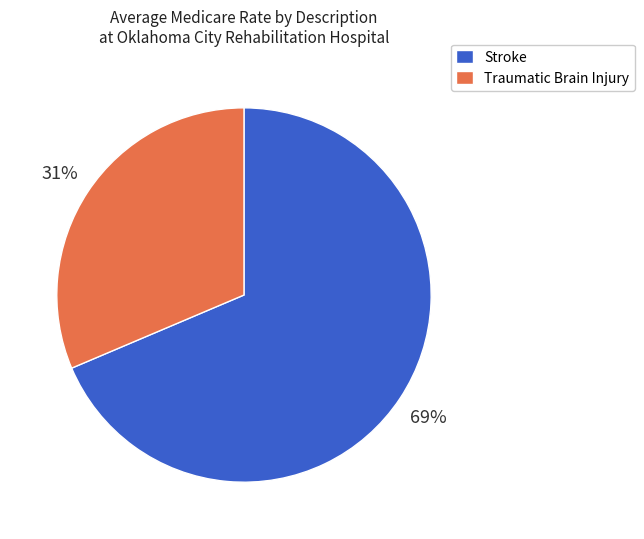

To the nearest percent, what is the average slice percentage?

50%